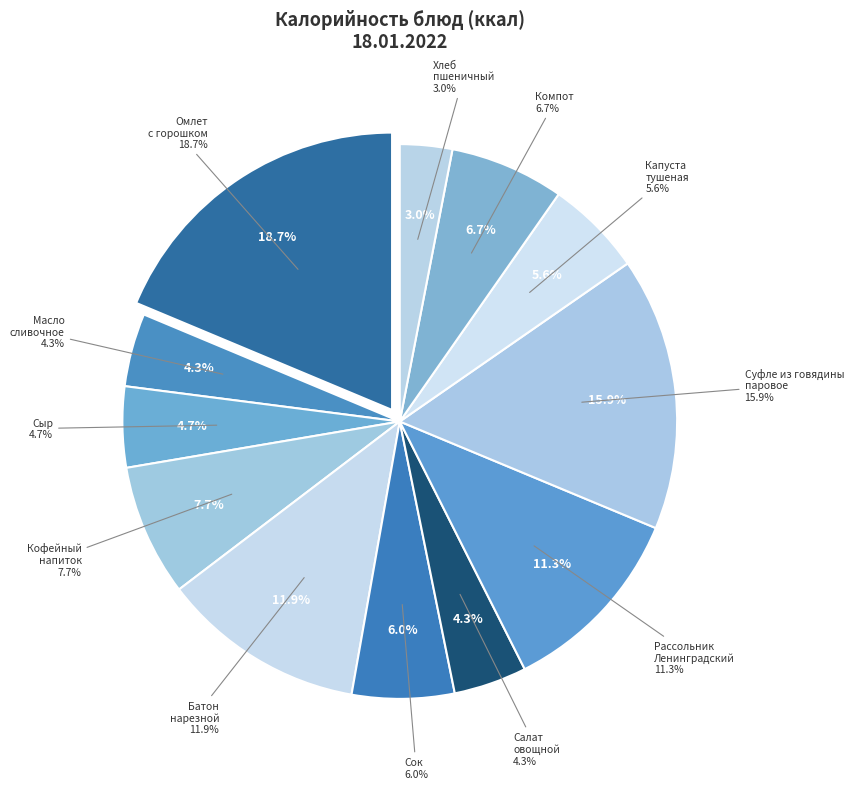

Combined, what portion of the pie is Рассольник Ленинградский and Салат из свежих помидоров и огурцов?

15.5%